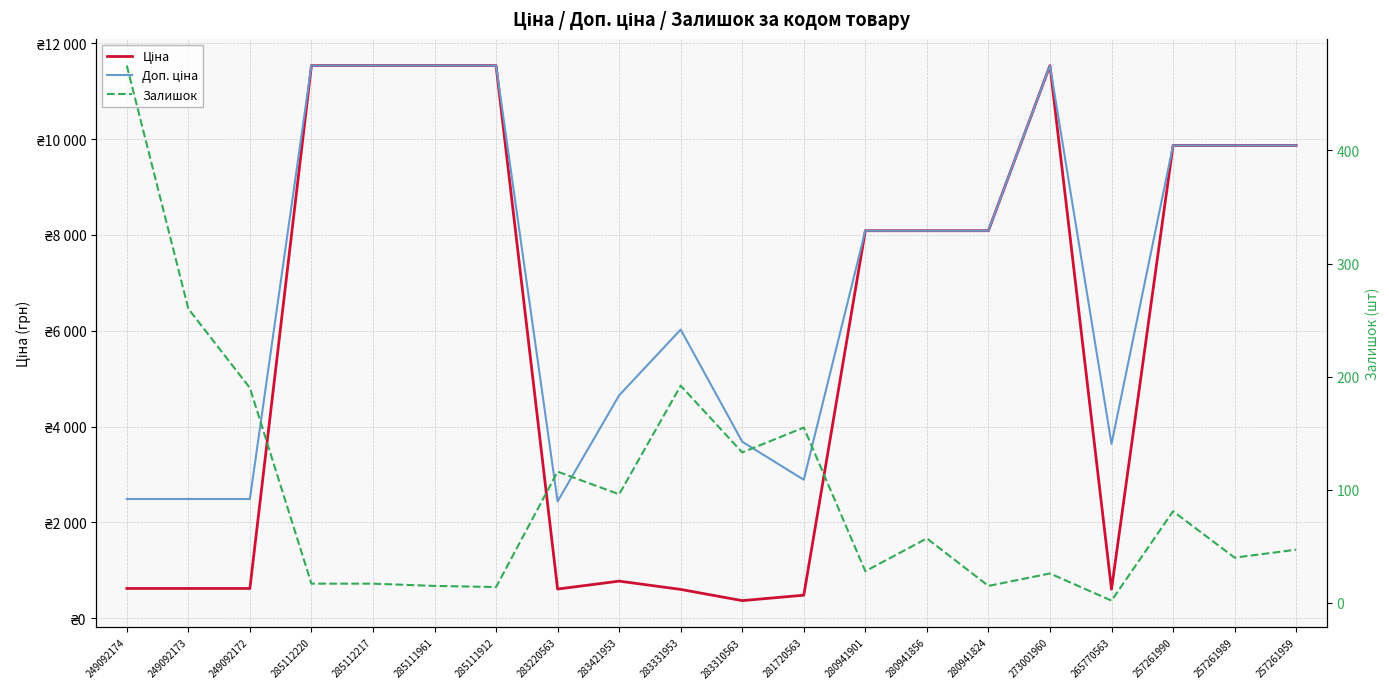

Reading left to right, extract all data points from this chart.

Ціна: 249092174=622.5	249092173=622.5	249092172=622.5	285112220=11536.2	285112217=11536.2	285111961=11536.2	285111912=11536.2	283220563=610.0	283421953=775.6	283331953=602.6	283310563=368.5	281720563=481.8	280941901=8089.0	280941856=8089.0	280941824=8089.0	273001960=11536.2	265770563=606.6	257261990=9868.4	257261989=9868.4	257261959=9868.4
Доп. ціна: 249092174=2490.0	249092173=2490.0	249092172=2490.0	285112220=11536.2	285112217=11536.2	285111961=11536.2	285111912=11536.2	283220563=2440.2	283421953=4653.7	283331953=6025.7	283310563=3685.1	281720563=2890.8	280941901=8089.0	280941856=8089.0	280941824=8089.0	273001960=11536.2	265770563=3639.4	257261990=9868.4	257261989=9868.4	257261959=9868.4
Залишок: 249092174=475.0	249092173=260.0	249092172=190.0	285112220=17.0	285112217=17.0	285111961=15.0	285111912=14.0	283220563=116.0	283421953=96.0	283331953=192.0	283310563=133.0	281720563=155.0	280941901=28.0	280941856=57.0	280941824=15.0	273001960=26.0	265770563=2.0	257261990=81.0	257261989=40.0	257261959=47.0